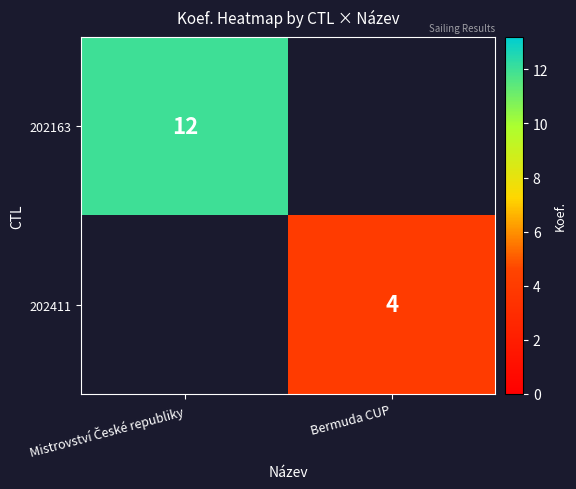

True or false: 202411 has a value of 4 at Bermuda CUP.

True